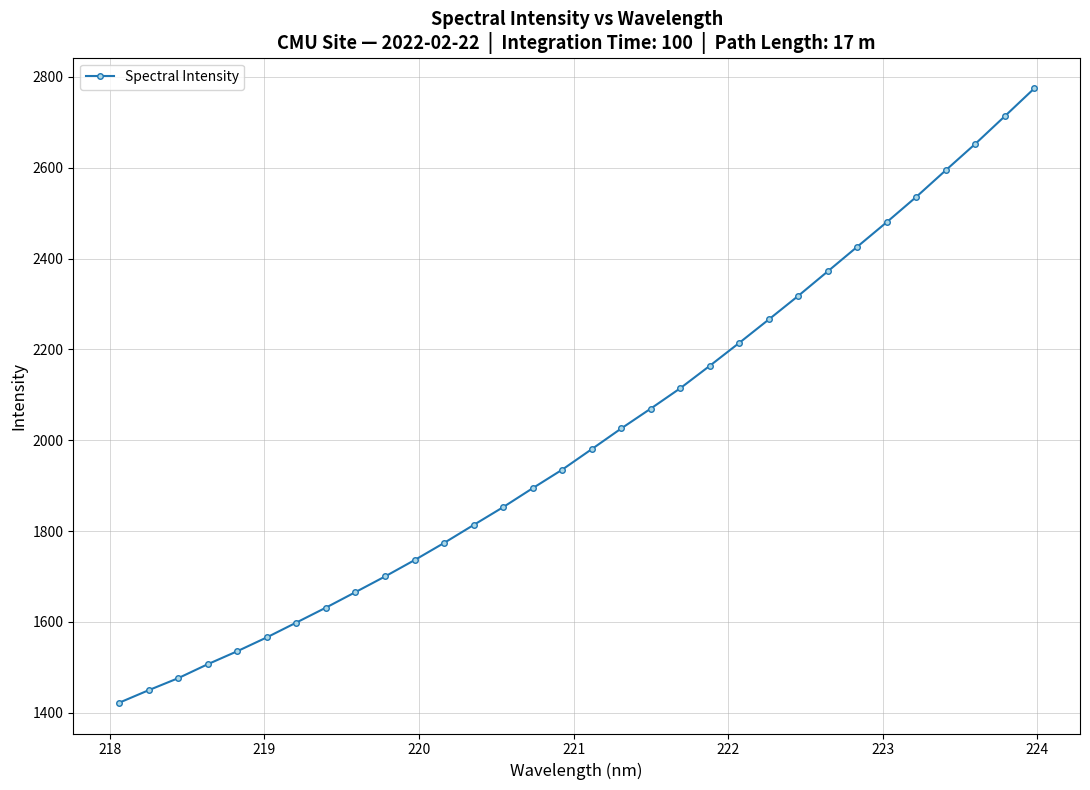

What is the difference between the maximum and second lowest values?

1325.1